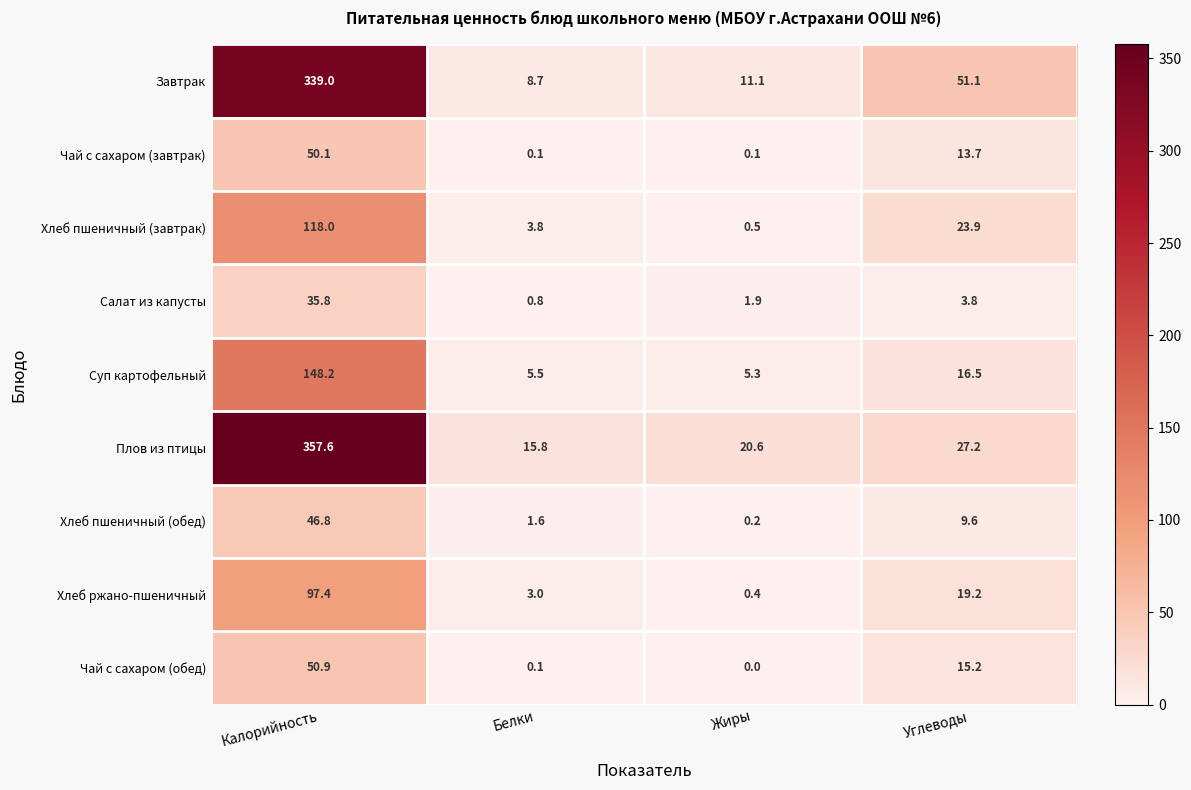

The value of Плов из птицы at Белки is 5.2. True or false?

False